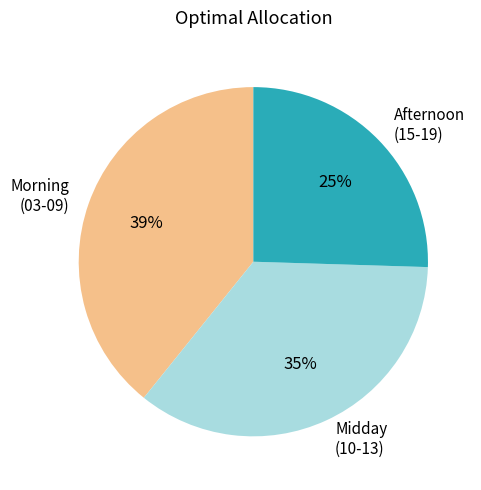

Count the number of slices in the pie.

3